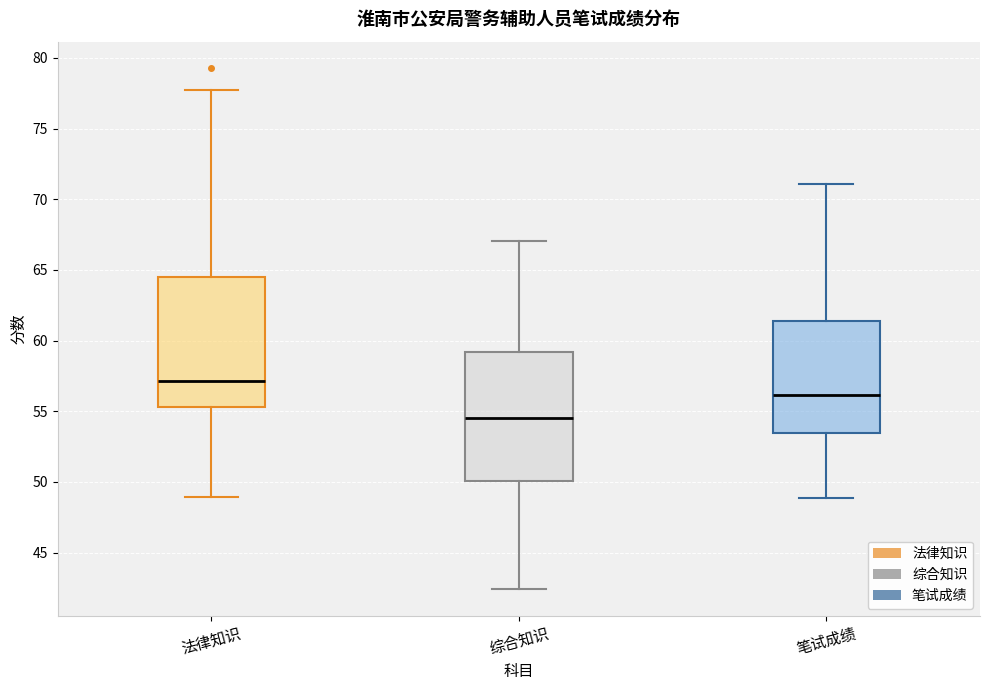

Which box has the lowest median line?

综合知识